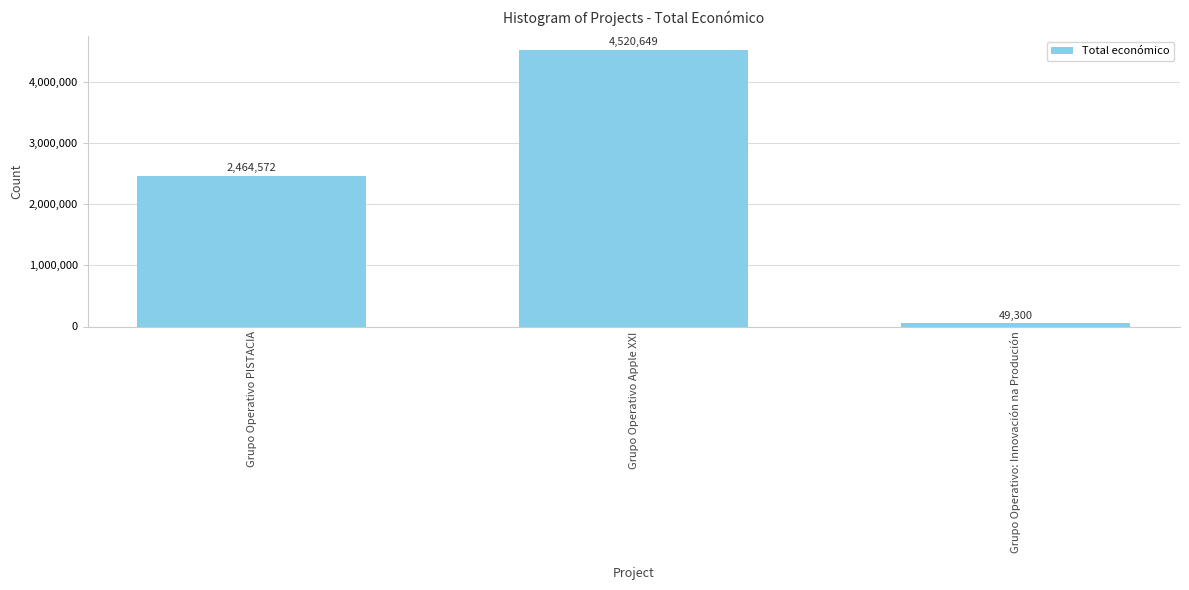

What is the maximum value shown in the chart?

4520649